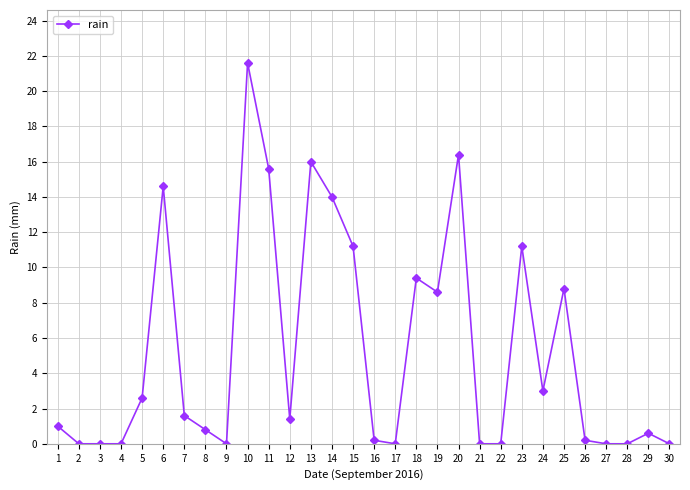

What is the maximum value shown in the chart?

21.6